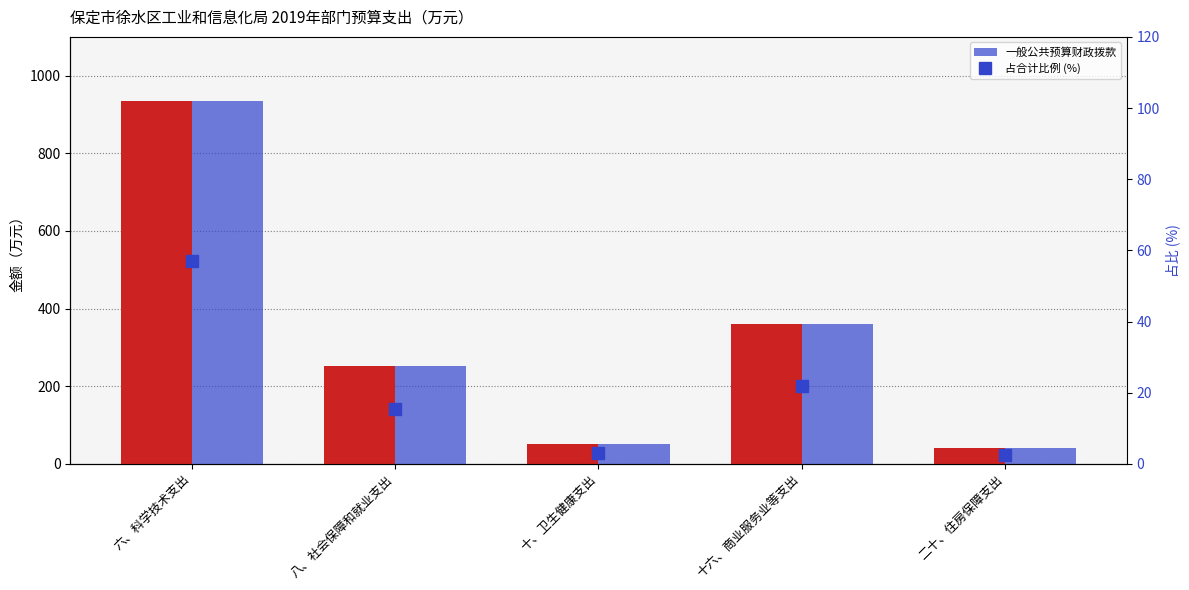

At 十、卫生健康支出, list the series in order from largest to smallest.

合计, 一般公共预算财政拨款, 占合计比例 (%)